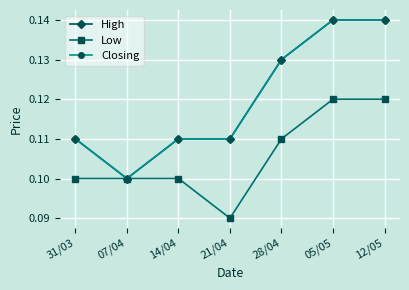

What is the label of the 2nd point from the right?

05/05